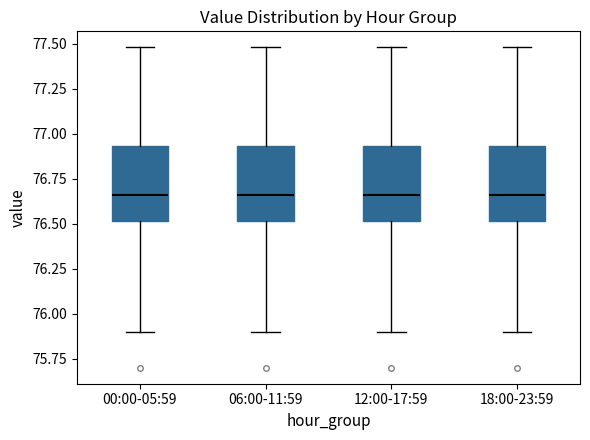

Reading left to right, transcribe this box plot: for each box, give where its median line is, the range the box spans, and where its two whiskers end, as read against the y-axis. The values are not printed on the chart, so give them approximately, as read against the axis.

00:00-05:59: median 76.65, box 76.50 to 76.95, whiskers 75.90 to 77.50
06:00-11:59: median 76.65, box 76.50 to 76.95, whiskers 75.90 to 77.50
12:00-17:59: median 76.65, box 76.50 to 76.95, whiskers 75.90 to 77.50
18:00-23:59: median 76.65, box 76.50 to 76.95, whiskers 75.90 to 77.50